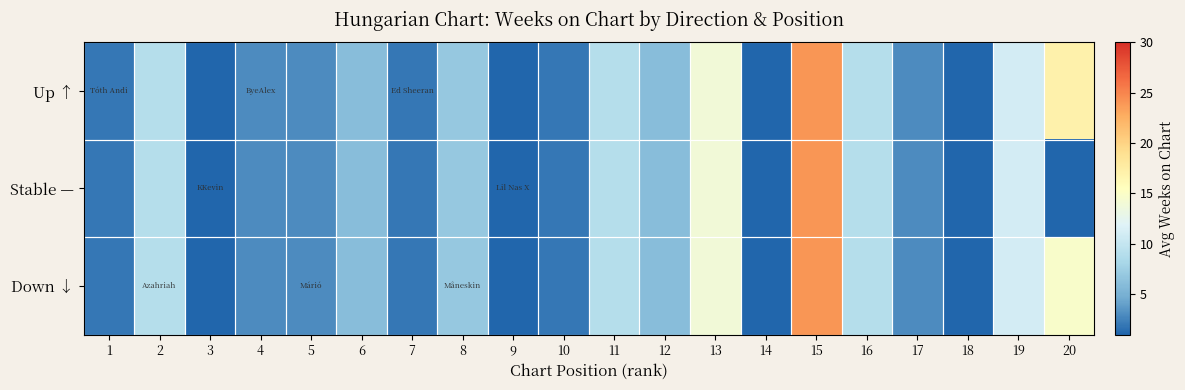

Reading right to left, what are all the values shown in this chart?

Up ↑: 20=17.0	19=11.0	18=1.0	17=3.0	16=9.0	15=24.0	14=1.0	13=14.0	12=6.0	11=9.0	10=2.0	9=1.0	8=7.0	7=2.0	6=6.0	5=3.0	4=3.0	3=1.0	2=9.0	1=2.0
Stable —: 20=1.0	19=11.0	18=1.0	17=3.0	16=9.0	15=24.0	14=1.0	13=14.0	12=6.0	11=9.0	10=2.0	9=1.0	8=7.0	7=2.0	6=6.0	5=3.0	4=3.0	3=1.0	2=9.0	1=2.0
Down ↓: 20=14.8	19=11.0	18=1.0	17=3.0	16=9.0	15=24.0	14=1.0	13=14.0	12=6.0	11=9.0	10=2.0	9=1.0	8=7.0	7=2.0	6=6.0	5=3.0	4=3.0	3=1.0	2=9.0	1=2.0